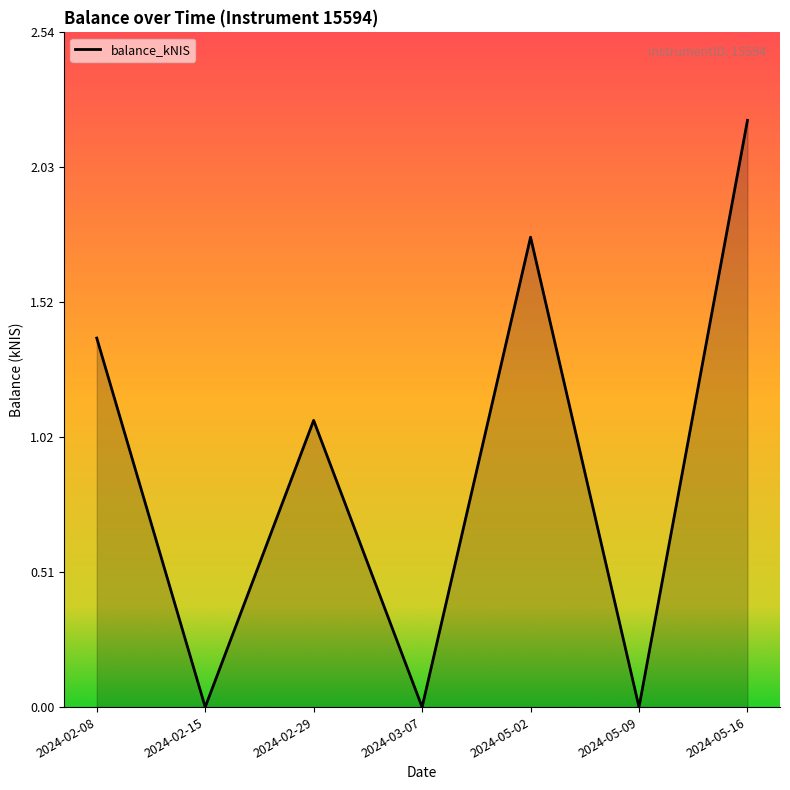

What is the sum of the values at 2024-02-08 and 2024-05-02?

3.2